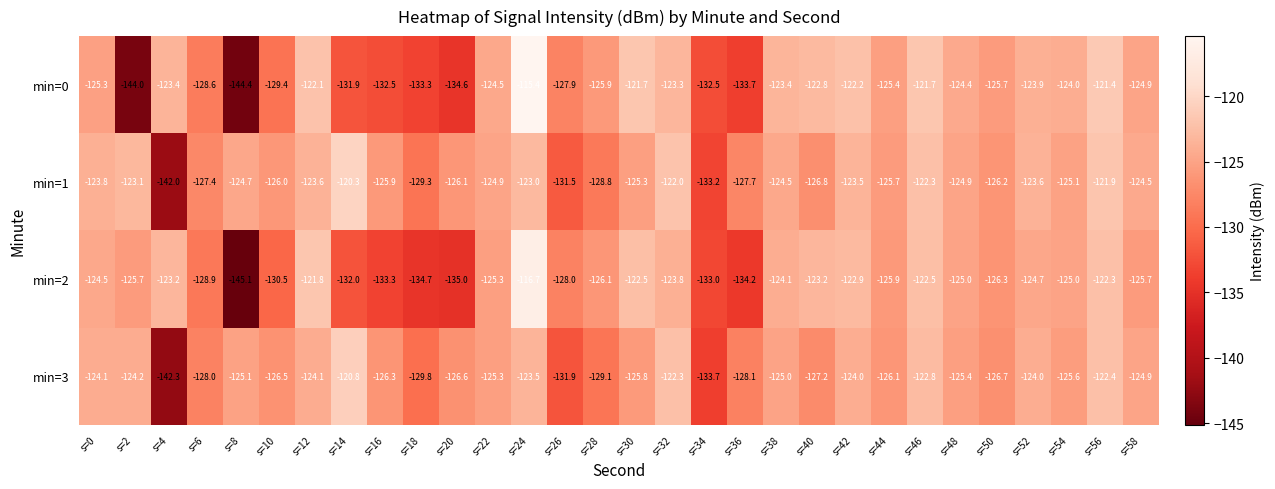

Count the number of categories in the chart.

30